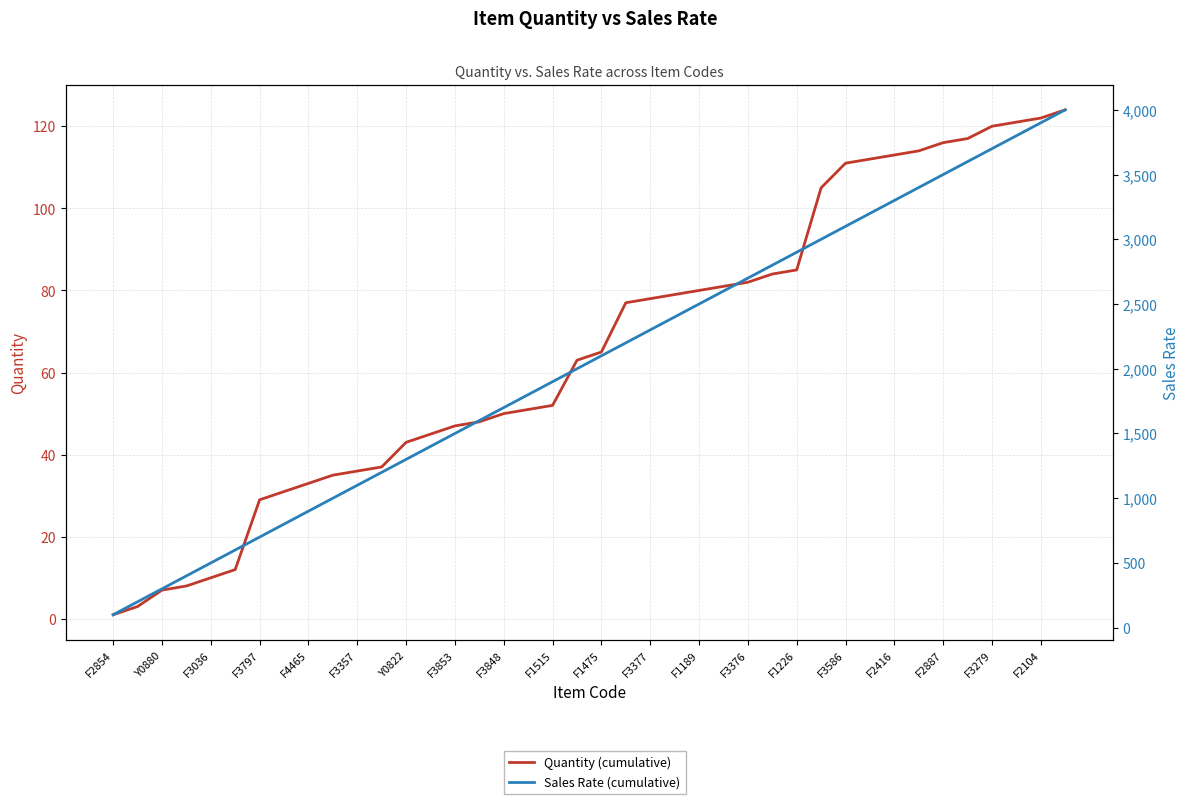

List the series in order of their overall mean, lowest first.

Quantity (cumulative), Sales Rate (cumulative)